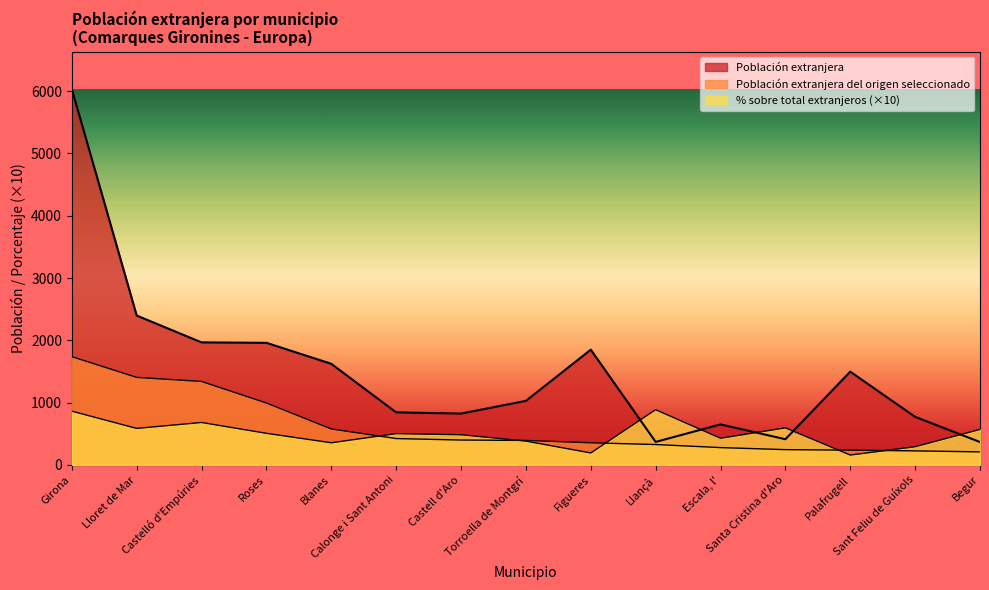

What are all the series names shown in the legend?

Población extranjera, Población extranjera del origen seleccionado, Porcentaje sobre total extranjeros